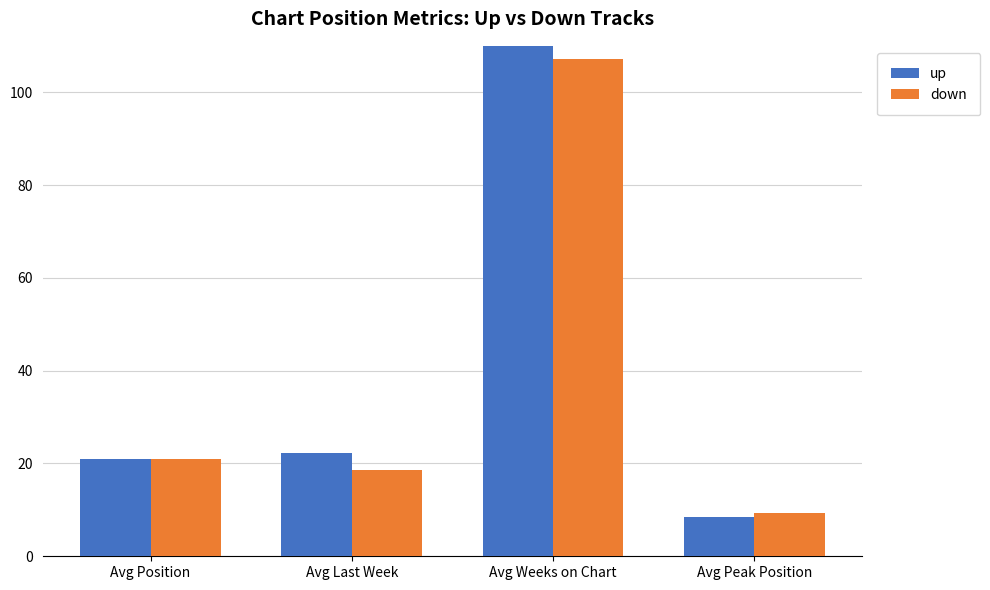

Which label corresponds to the smallest value in the chart?

Avg Peak Position